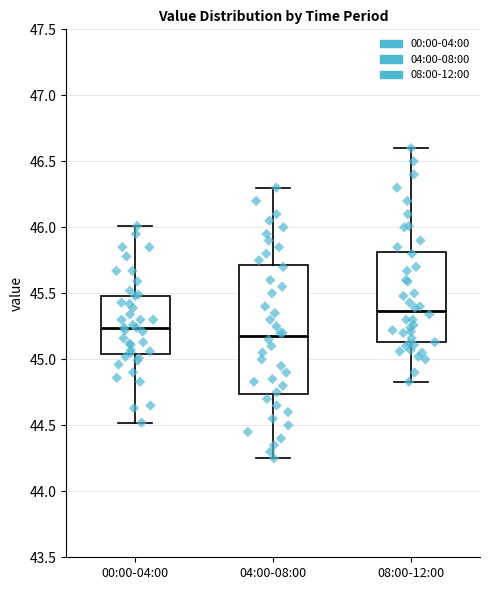

Where is the lower edge of the box for 00:00-04:00 on the y-axis? The values are not printed on the chart, so give them approximately, as read against the axis.

45.05